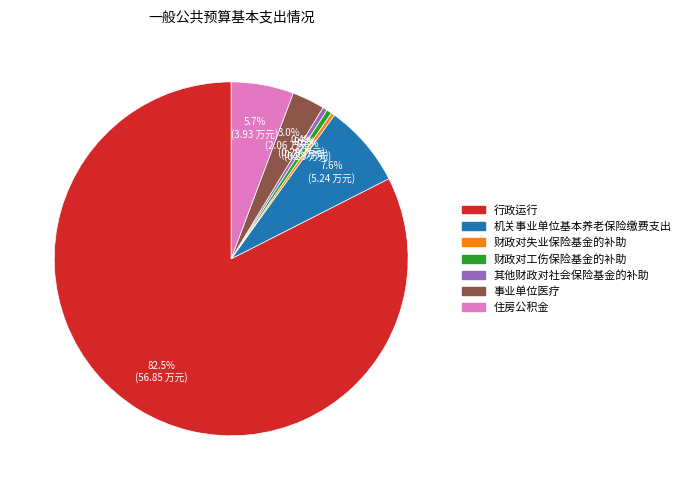

What percentage is NOT represented by 财政对失业保险基金的补助?

99.7%